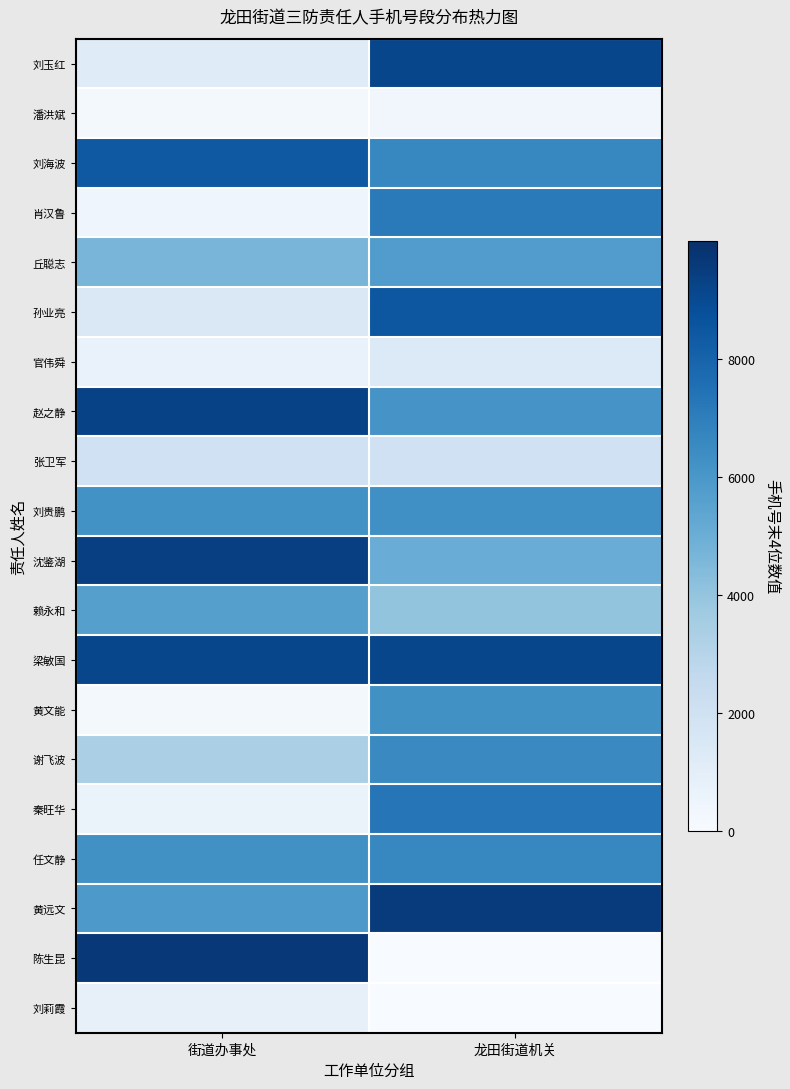

Which series changed the most between 街道办事处 and 龙田街道机关?

陈生昆